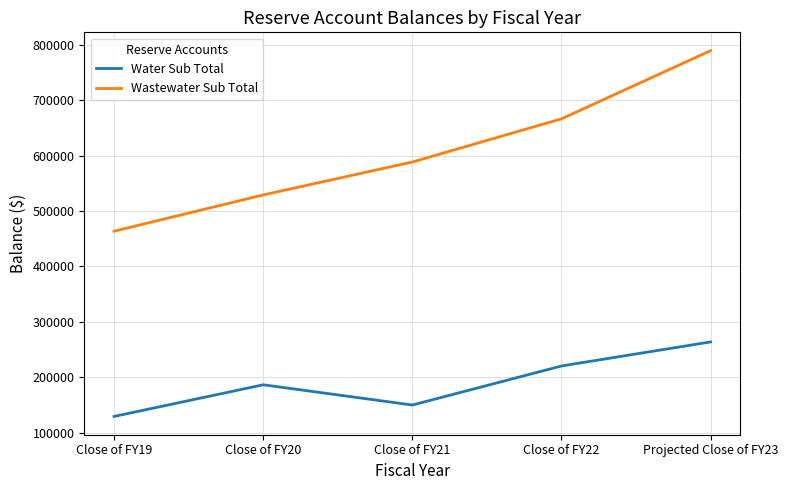

Rank the series by their maximum value, from lowest to highest.

Water Sub Total, Wastewater Sub Total